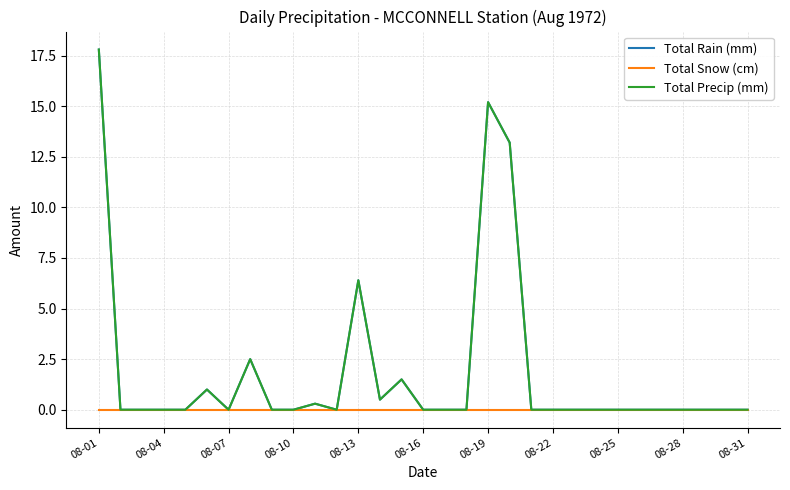

Reading left to right, extract all data points from this chart.

Total Rain (mm): 17.8	0.0	0.0	0.0	0.0	1.0	0.0	2.5	0.0	0.0	0.3	0.0	6.4	0.5	1.5	0.0	0.0	0.0	15.2	13.2	0.0	0.0	0.0	0.0	0.0	0.0	0.0	0.0	0.0	0.0	0.0
Total Snow (cm): 0.0	0.0	0.0	0.0	0.0	0.0	0.0	0.0	0.0	0.0	0.0	0.0	0.0	0.0	0.0	0.0	0.0	0.0	0.0	0.0	0.0	0.0	0.0	0.0	0.0	0.0	0.0	0.0	0.0	0.0	0.0
Total Precip (mm): 17.8	0.0	0.0	0.0	0.0	1.0	0.0	2.5	0.0	0.0	0.3	0.0	6.4	0.5	1.5	0.0	0.0	0.0	15.2	13.2	0.0	0.0	0.0	0.0	0.0	0.0	0.0	0.0	0.0	0.0	0.0